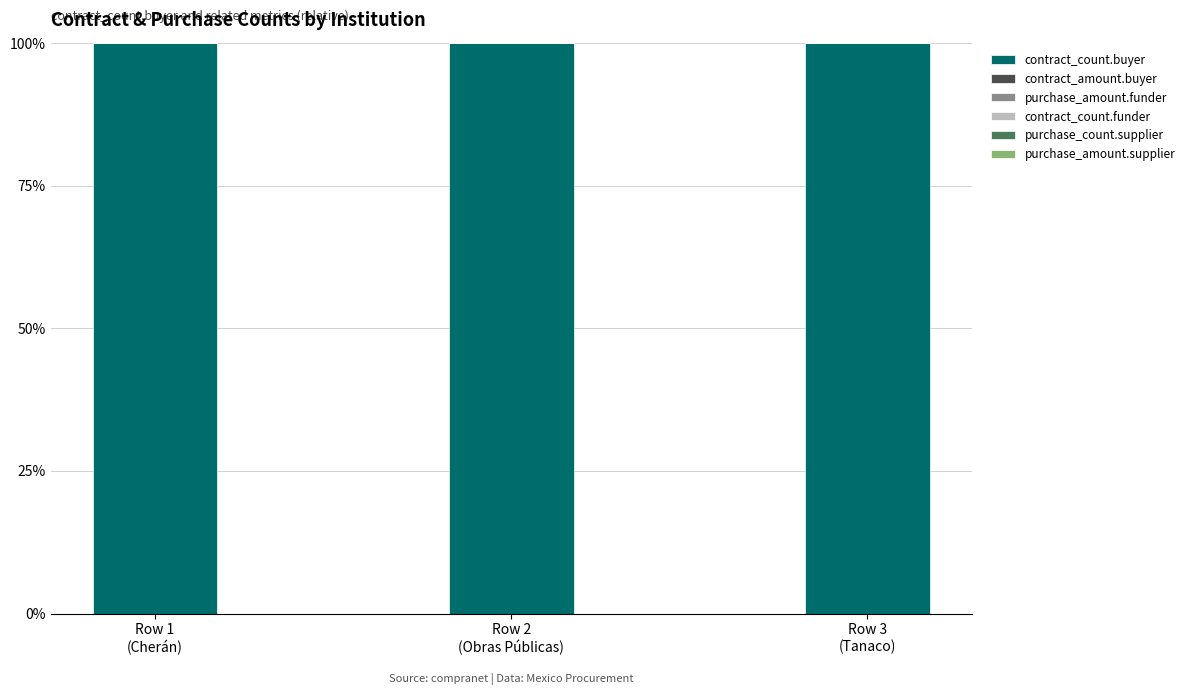

Rank the series by their maximum value, from highest to lowest.

contract_count.buyer, contract_amount.buyer, purchase_amount.funder, contract_count.funder, purchase_count.supplier, purchase_amount.supplier